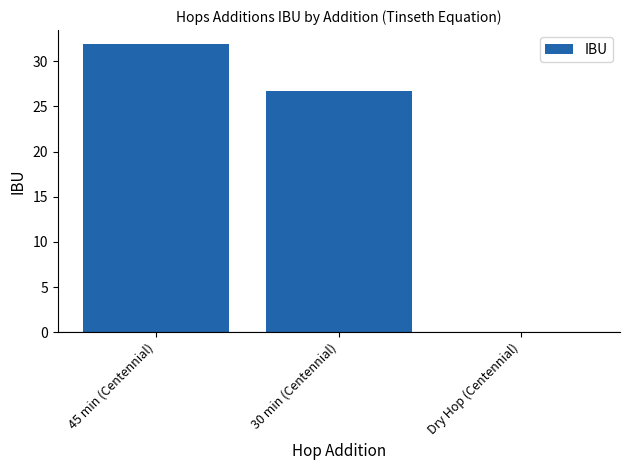

What is the sum of all values?

58.5